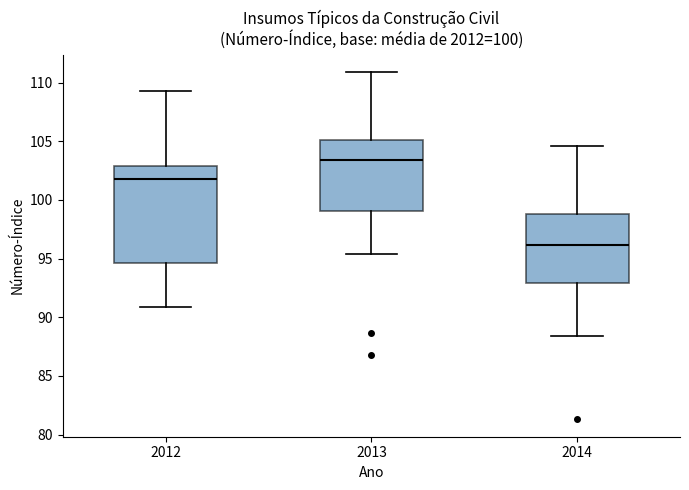

Which box's median line is the highest?

2013